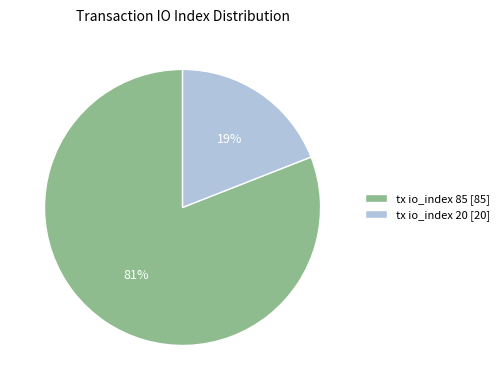

True or false: tx io_index 85 [85] accounts for 81% of the total.

True